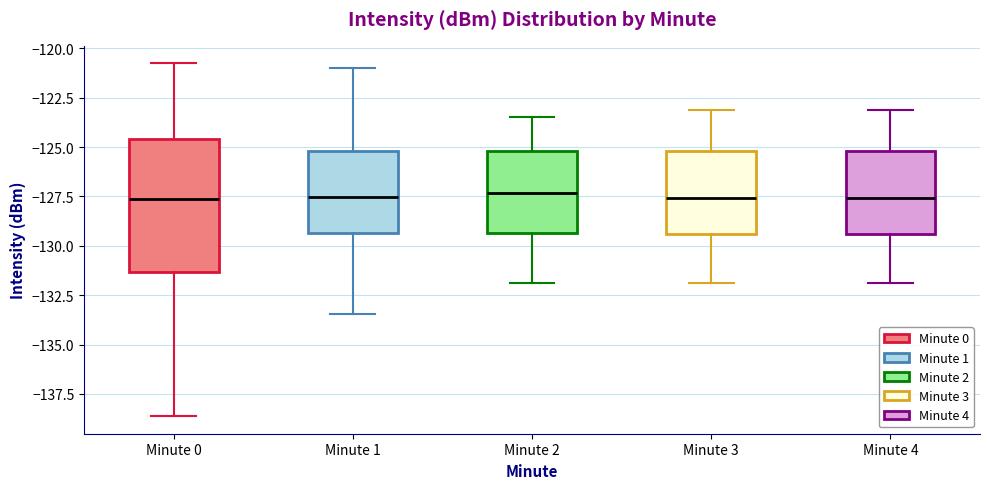

Reading left to right, transcribe this box plot: for each box, give where its median line is, the range the box spans, and where its two whiskers end, as read against the y-axis. The values are not printed on the chart, so give them approximately, as read against the axis.

Minute 0: median -127.5, box -131.5 to -124.5, whiskers -138.5 to -121.0
Minute 1: median -127.5, box -129.5 to -125.0, whiskers -133.5 to -121.0
Minute 2: median -127.5, box -129.5 to -125.0, whiskers -132.0 to -123.5
Minute 3: median -127.5, box -129.5 to -125.0, whiskers -132.0 to -123.0
Minute 4: median -127.5, box -129.5 to -125.0, whiskers -132.0 to -123.0